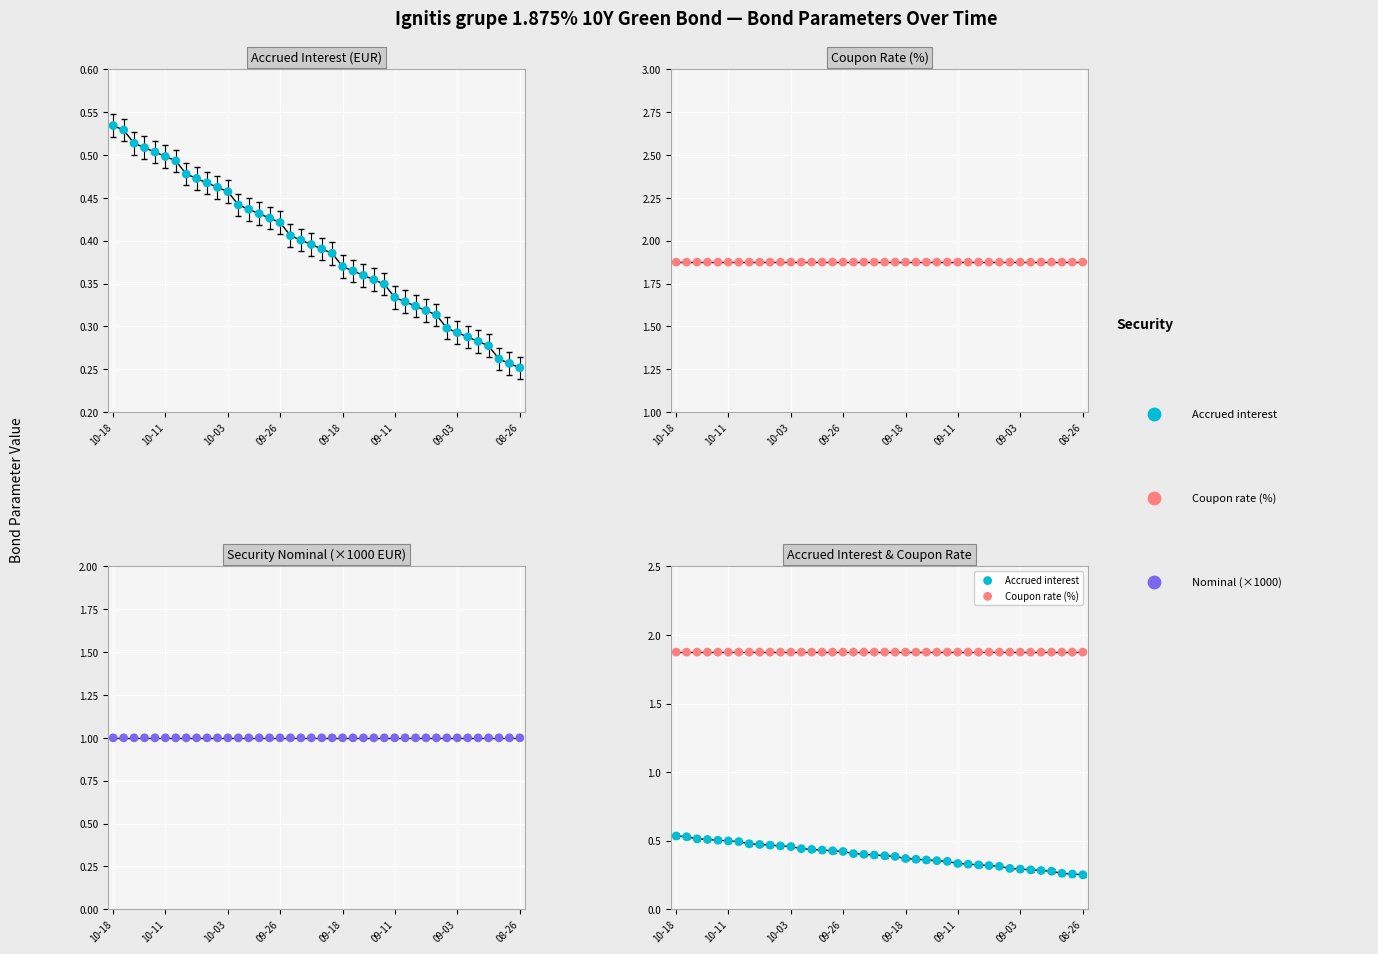

Which series reaches the minimum Y coordinate?

Accrued interest